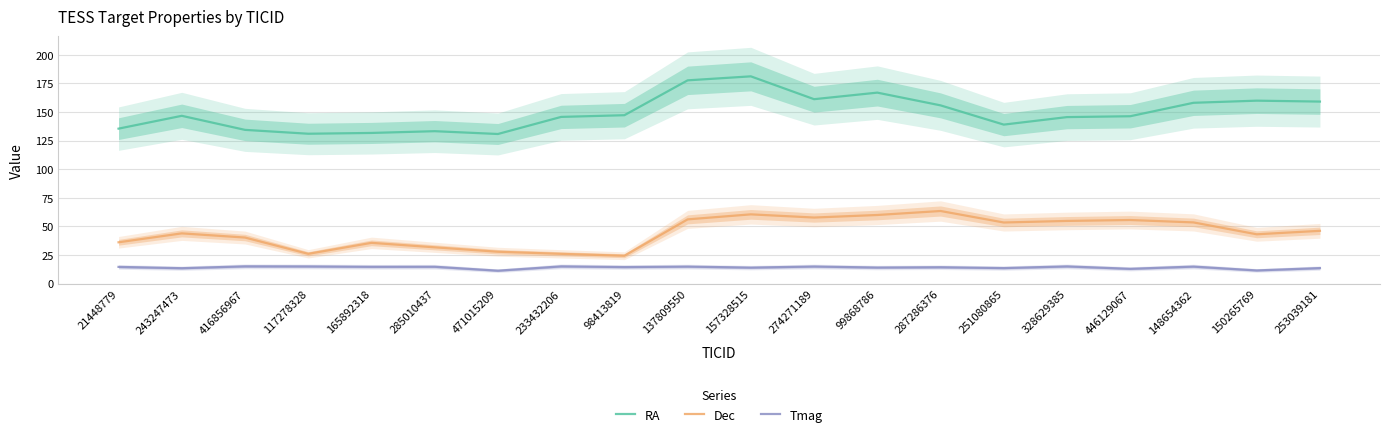

How many lines are shown in the chart?

3